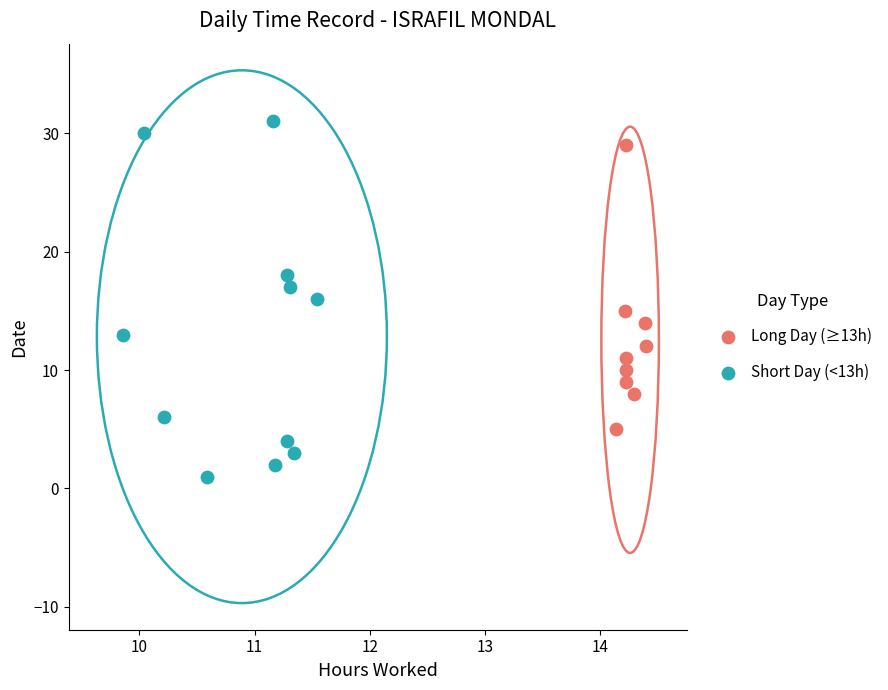

Which series has the widest spread of Y values?

Short Day (<13h)